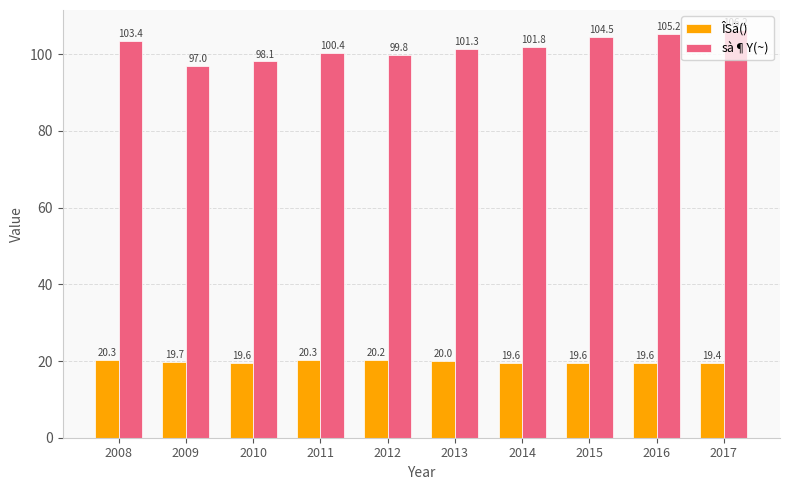

What is the difference between the ÎSä() values at 2015 and 2012?

0.6